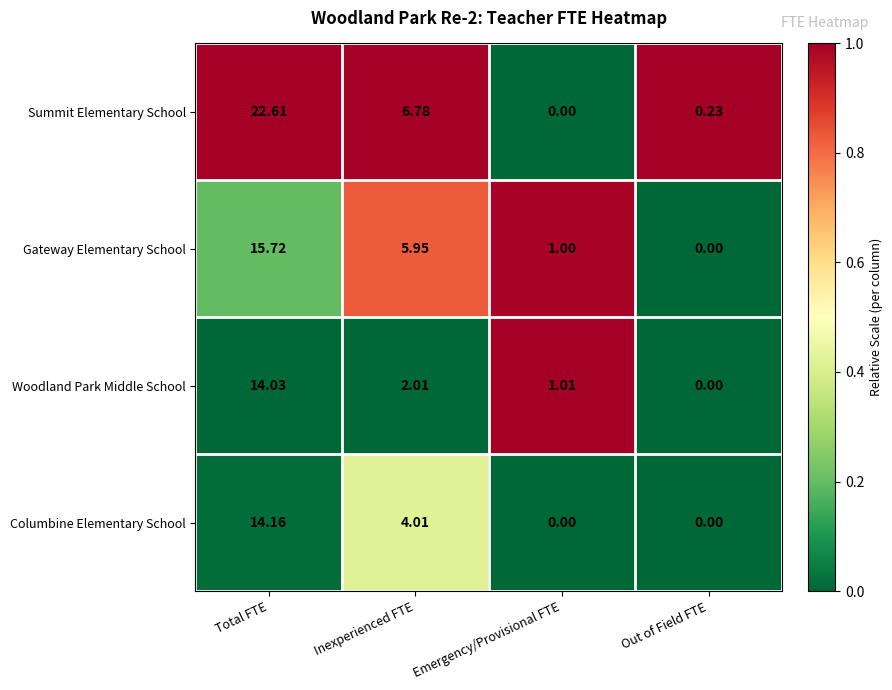

List the series in order of their peak value, lowest first.

Woodland Park Middle School, Columbine Elementary School, Gateway Elementary School, Summit Elementary School